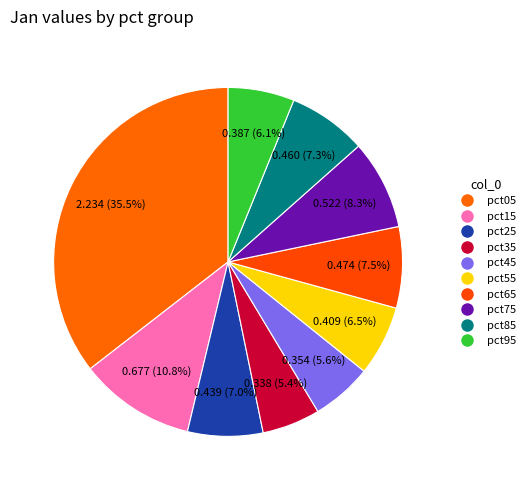

To the nearest percent, what portion does pct65 represent?

8%